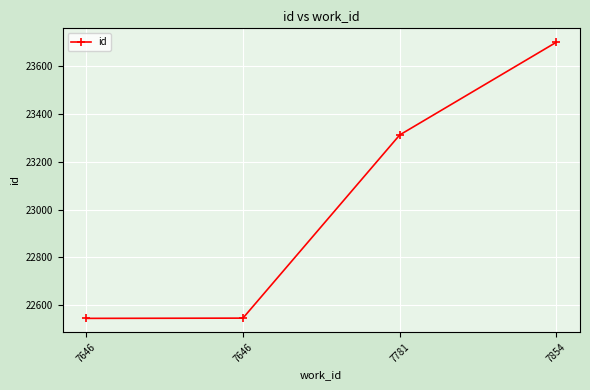

What value does the data have at 7646?

22547